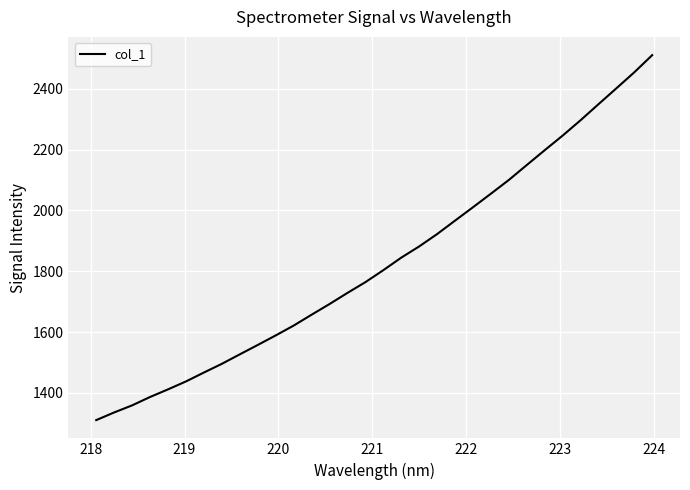

What is the smallest value displayed?

1310.0